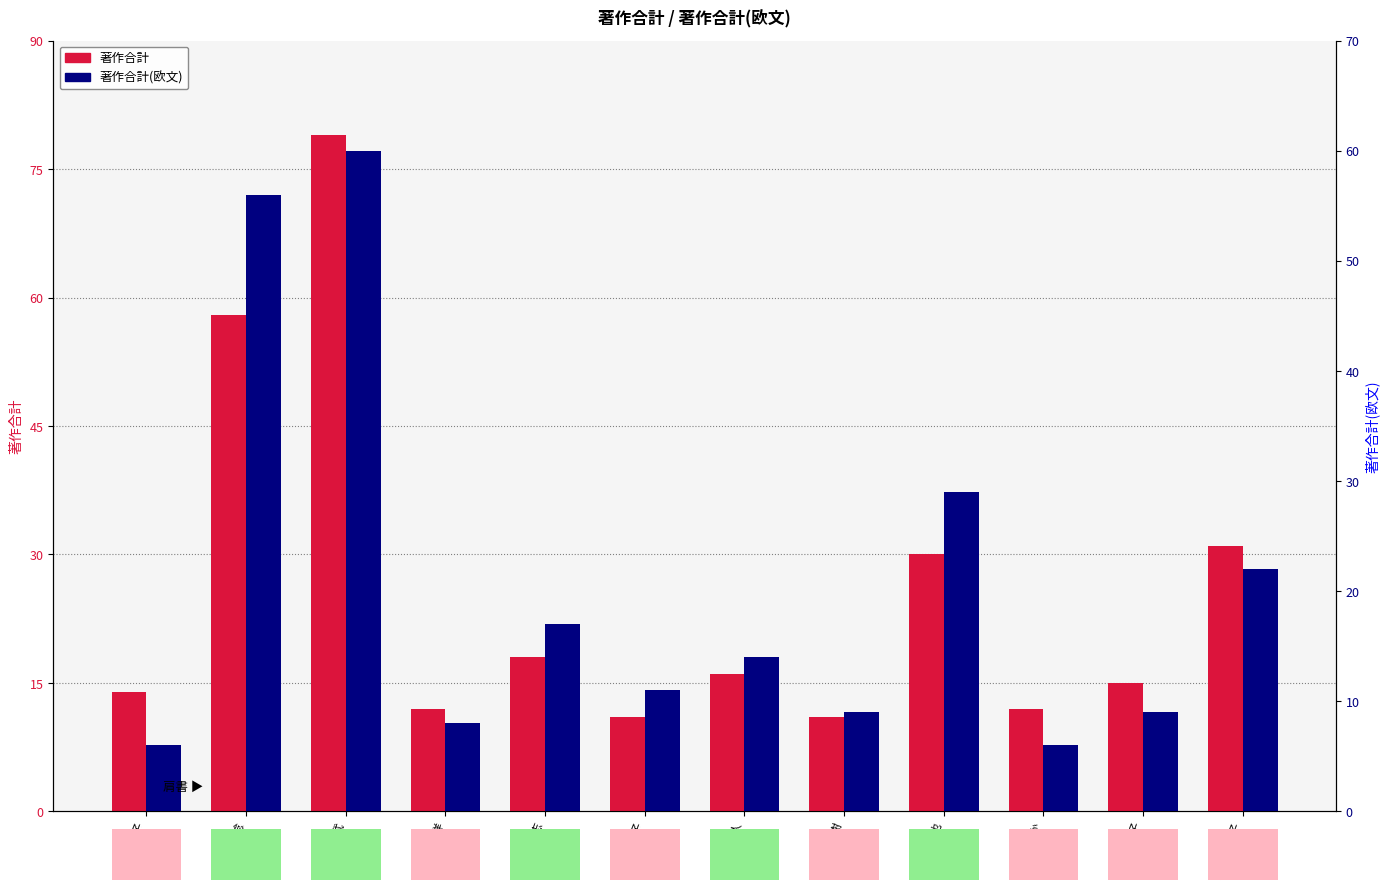

What is the sum of the 著作合計(欧文) values at 阿部 彰子 and 松崎 利也?

35